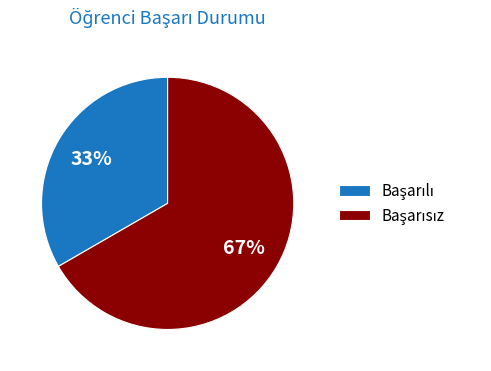

Is there any slice that represents more than half of the pie?

Yes